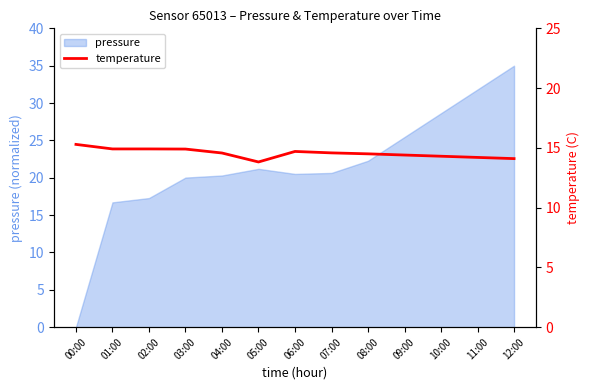

At which label does pressure reach its minimum?

00:00